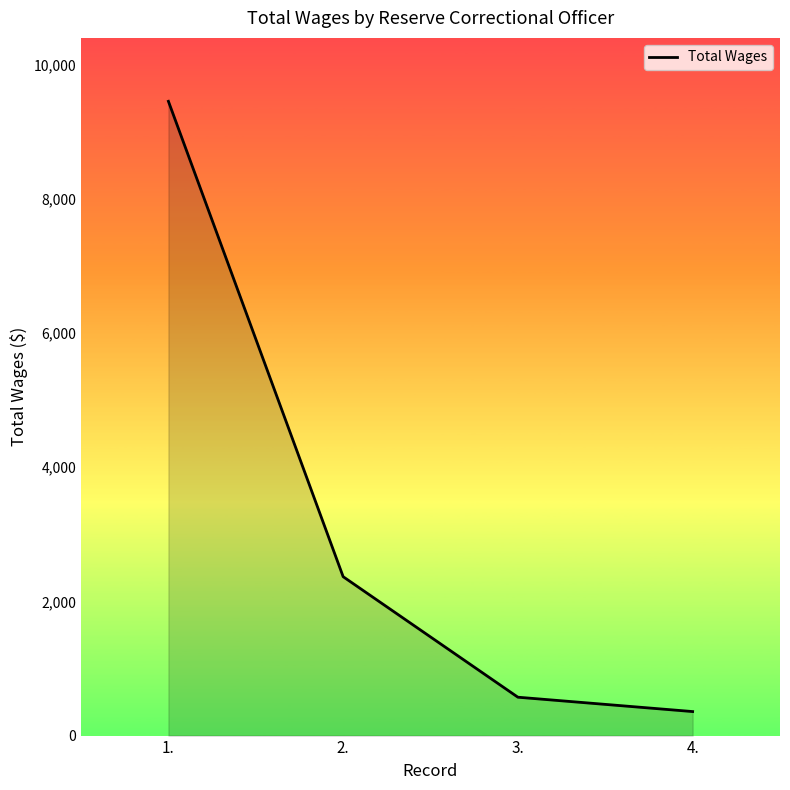

How many lines are shown in the chart?

1